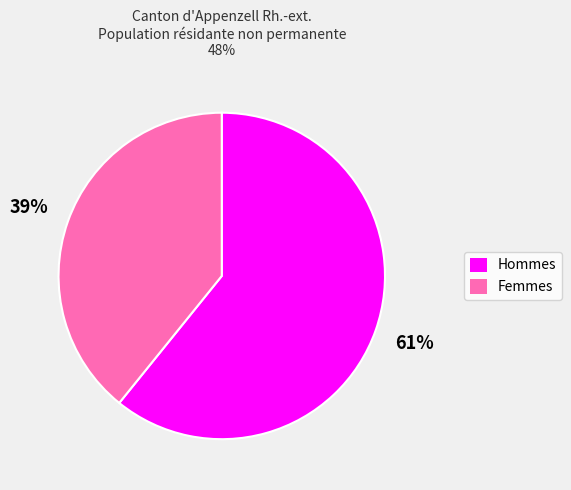

Which slice represents more than half of the pie?

Hommes